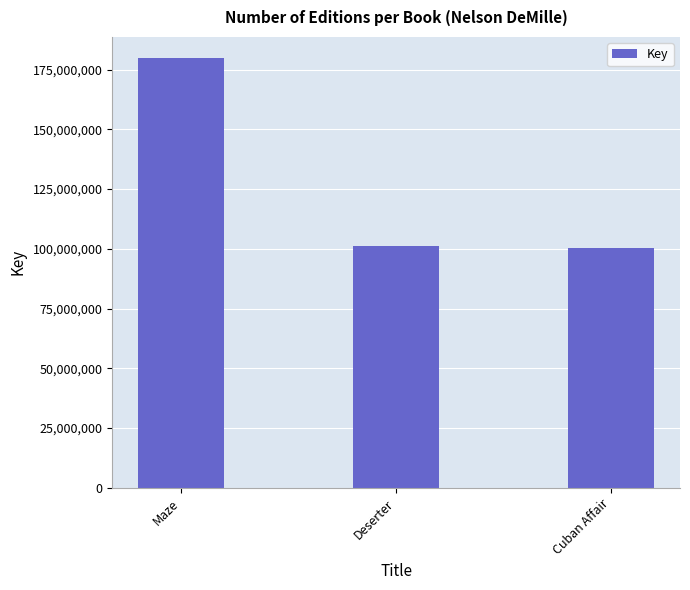

Count the number of categories in the chart.

3